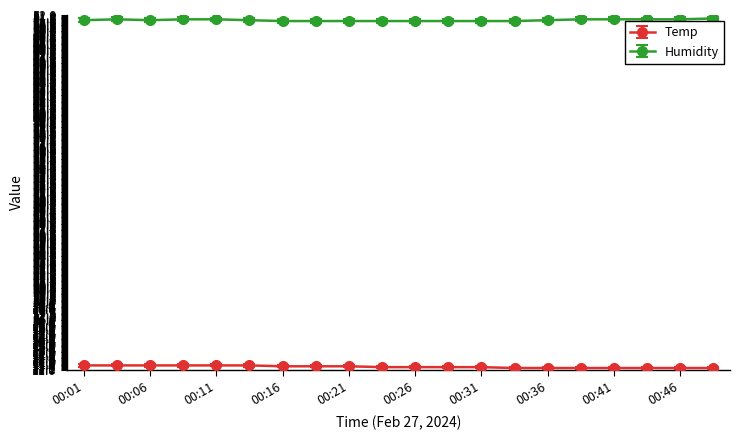

Rank the series by their maximum value, from lowest to highest.

Temp, Humidity